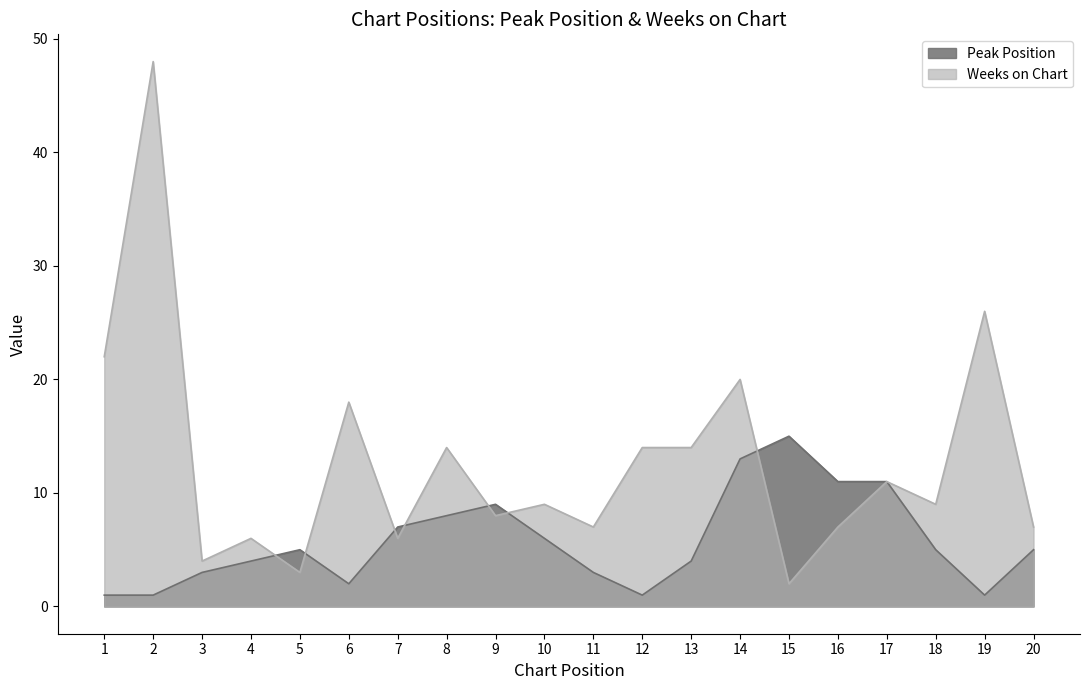

What is the difference between the second highest and second lowest values in the Peak Position series?

12